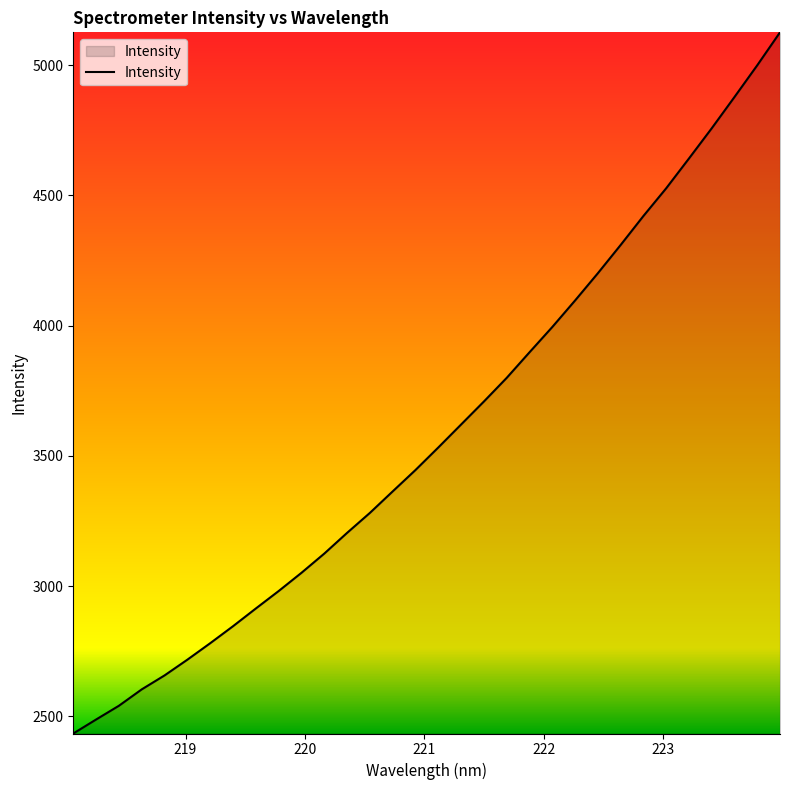

What is the difference between the maximum and minimum values?

2692.8